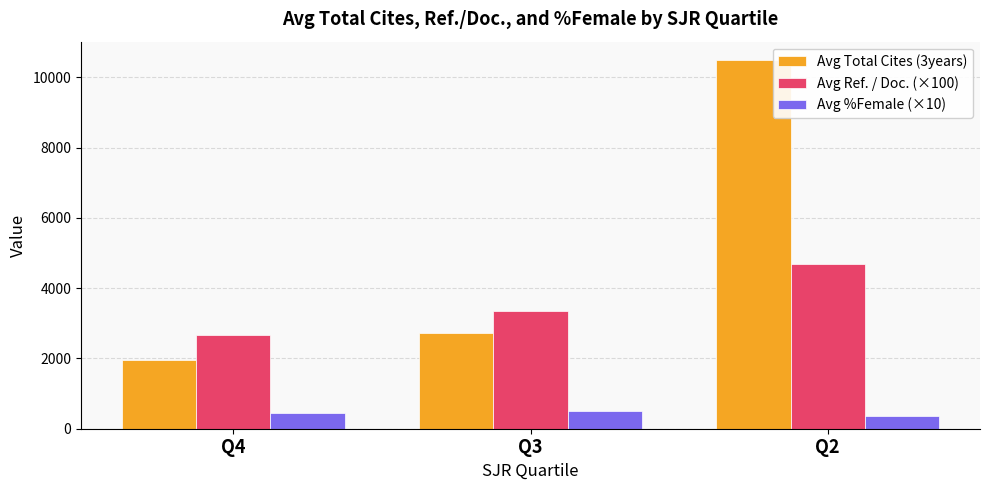

How many bars are there in total?

9